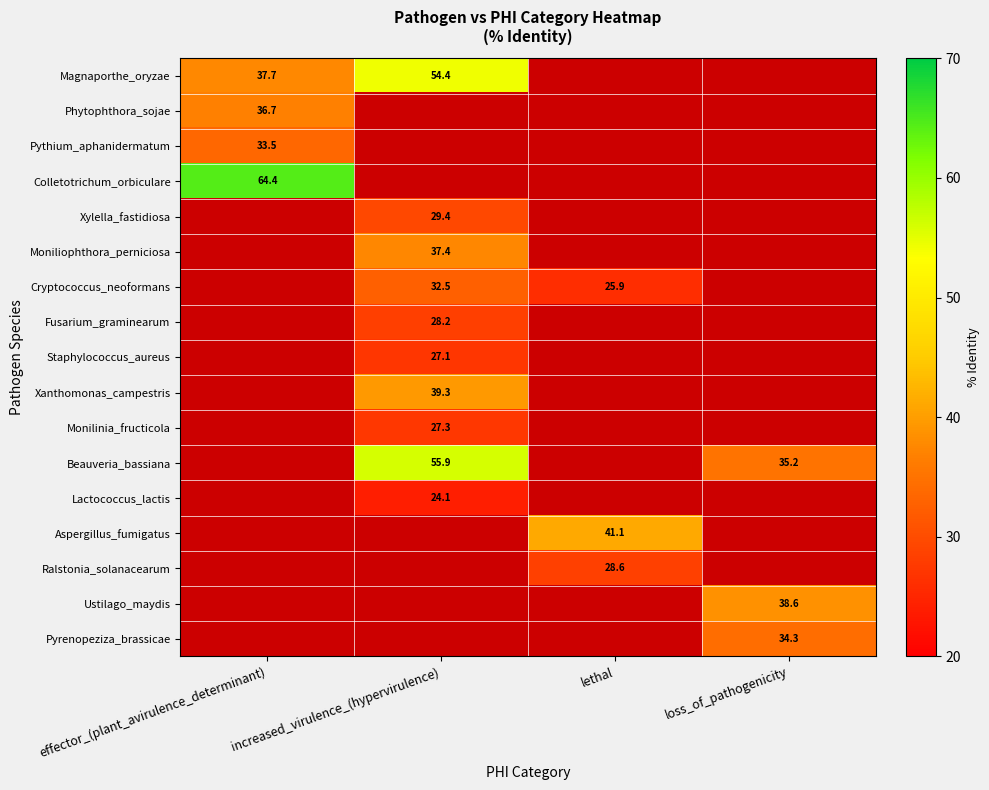

Which has a higher value, increased_virulence_(hypervirulence) or effector_(plant_avirulence_determinant)?

increased_virulence_(hypervirulence)